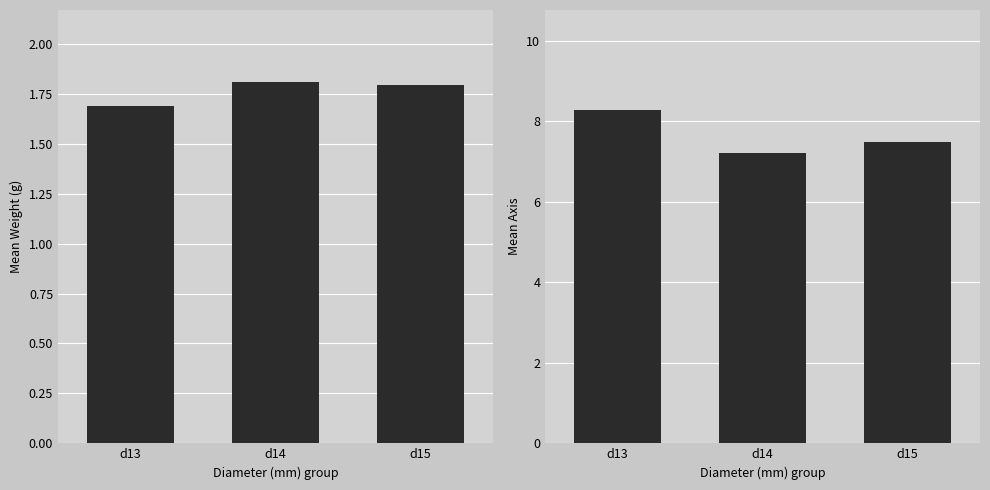

Is it true that axis equals 7.5 at d15?

True